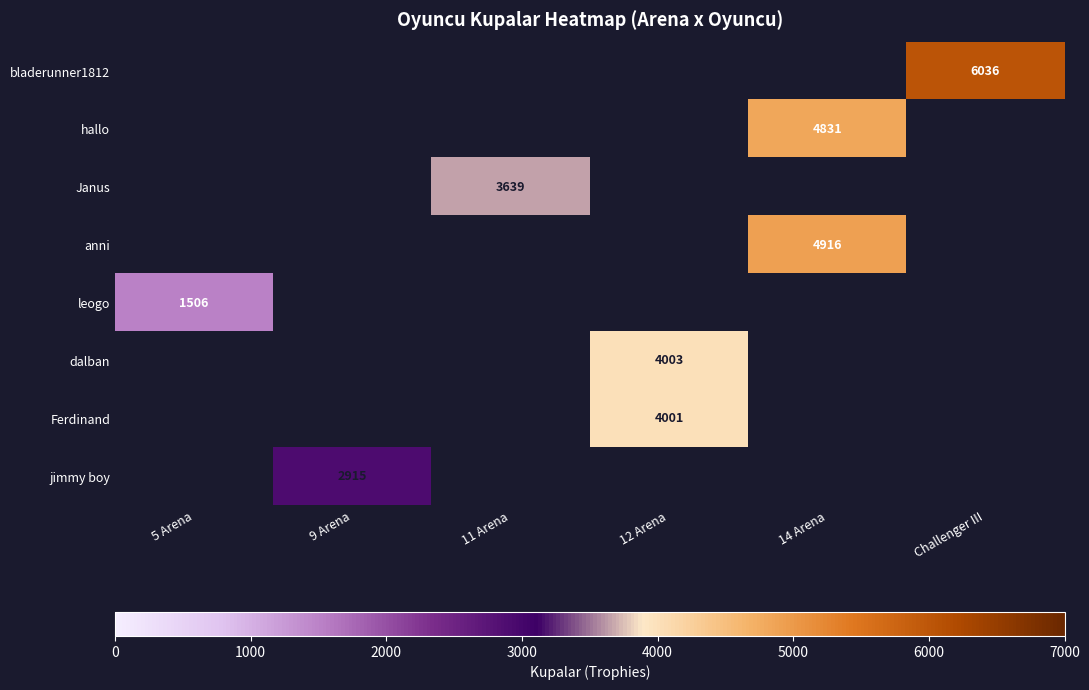

True or false: jimmy boy has a value of 2915 at 9 Arena.

True